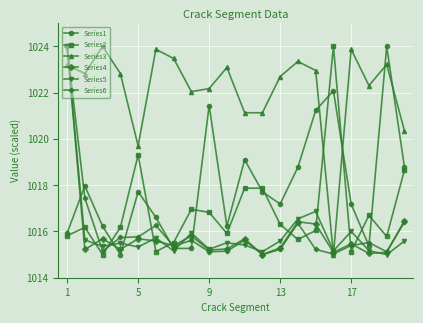

How many times do Series2 and Series3 cross each other?

2